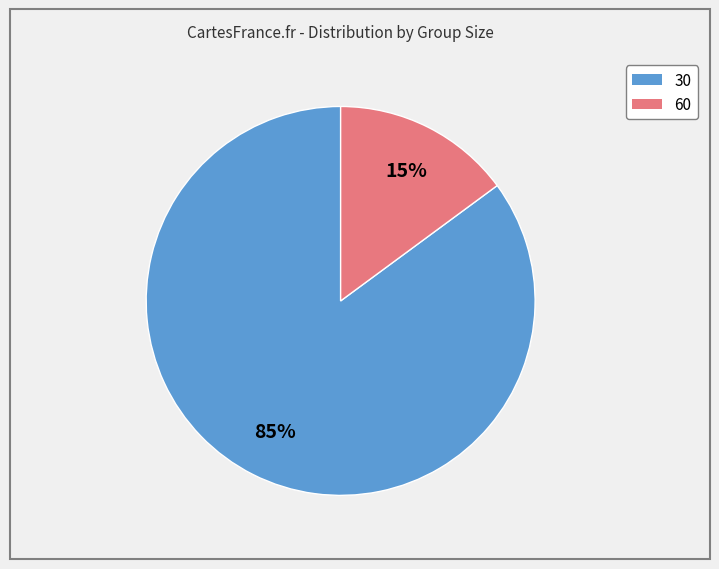

What is the largest slice in the pie chart?

30